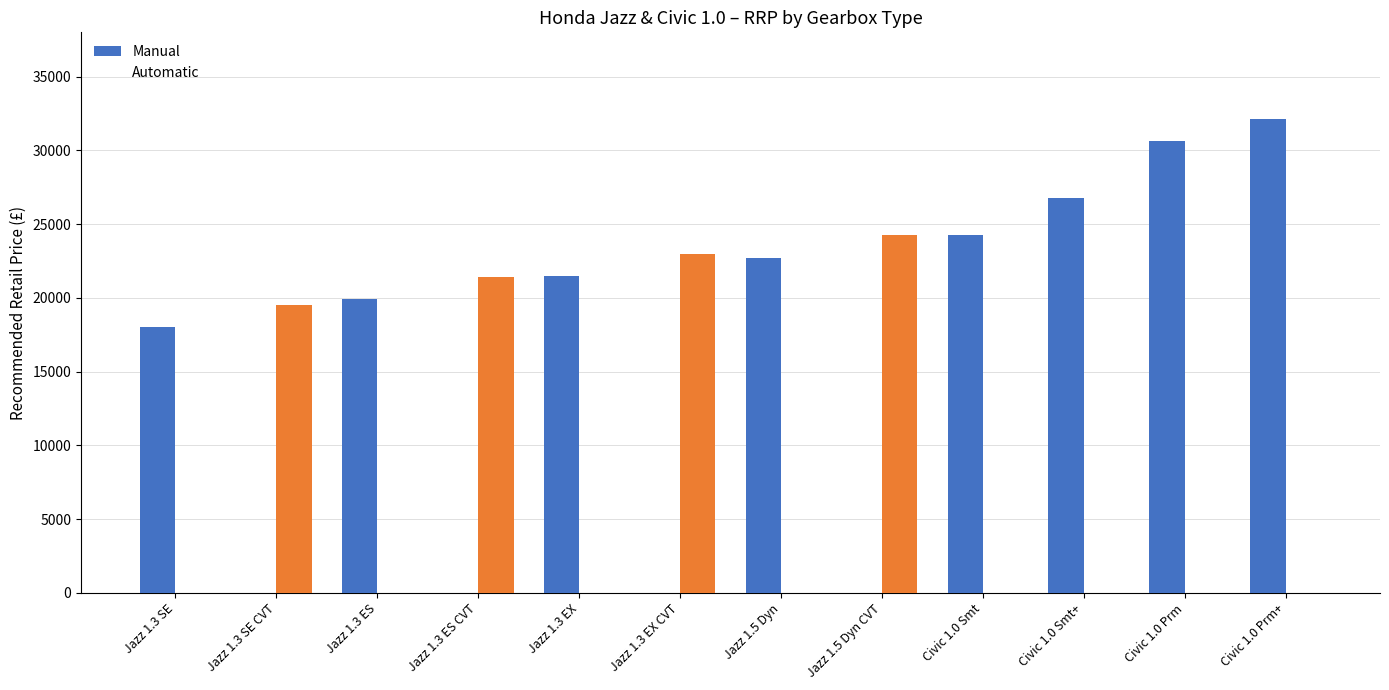

Reading left to right, list all the values displayed in this chart.

Manual: 17990	0	19940	0	21445	0	22725	0	24250	26750	30650	32150
Automatic: 0	19490	0	21440	0	22945	0	24225	0	0	0	0